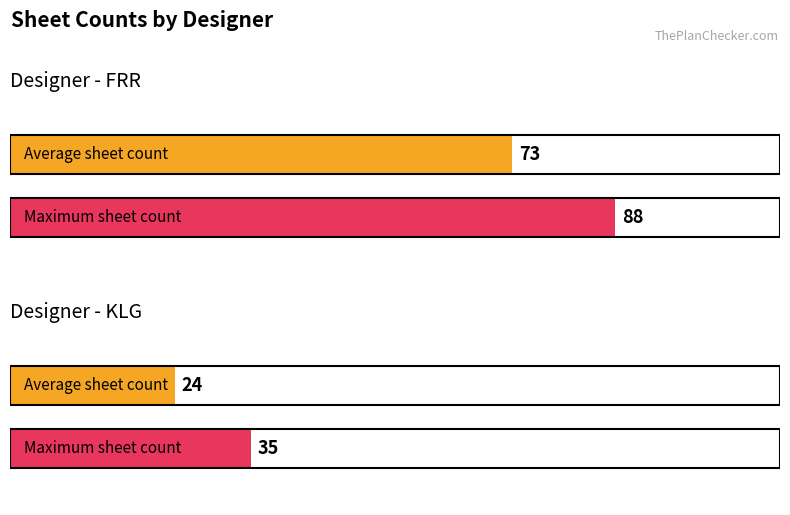

Which has a higher value, FRR or FRR?

FRR